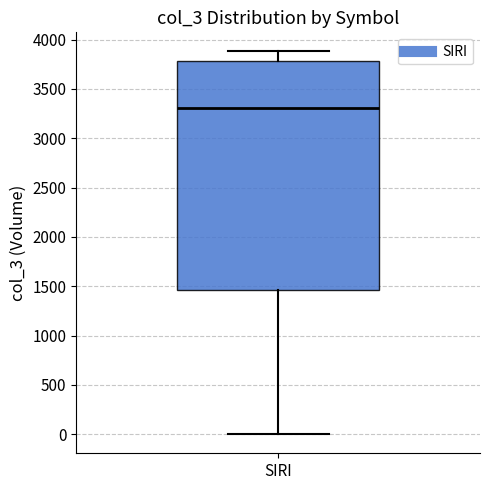

Transcribe this box plot: give where the median line is, the range the box spans, and where the two whiskers end, as read against the y-axis. The values are not printed on the chart, so give them approximately, as read against the axis.

median 3300, box 1450 to 3800, whiskers 0 to 3900